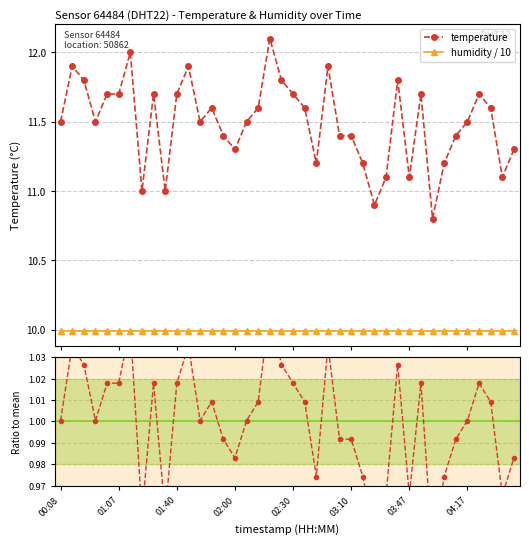

At which label is the value closest to 11?

01:27